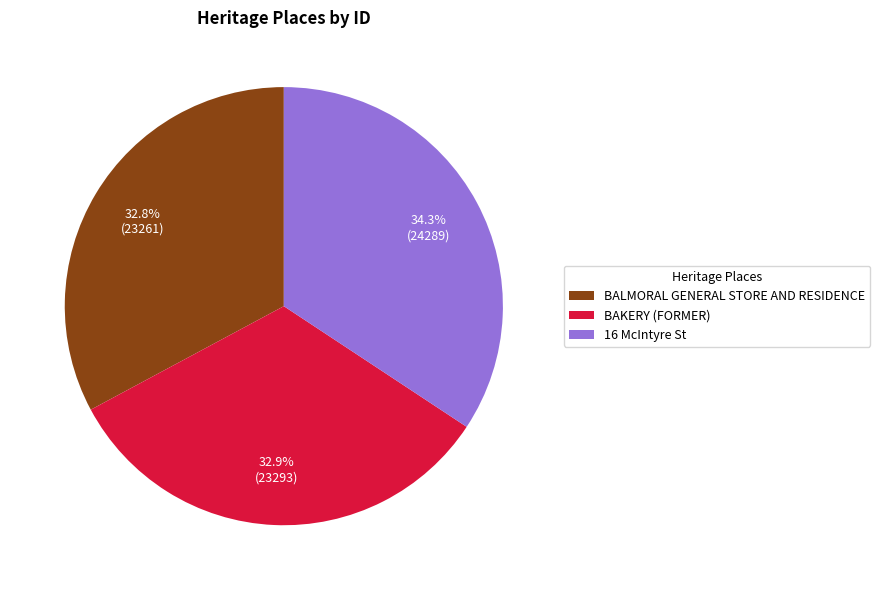

Which category has the biggest portion of the pie?

16 McIntyre St